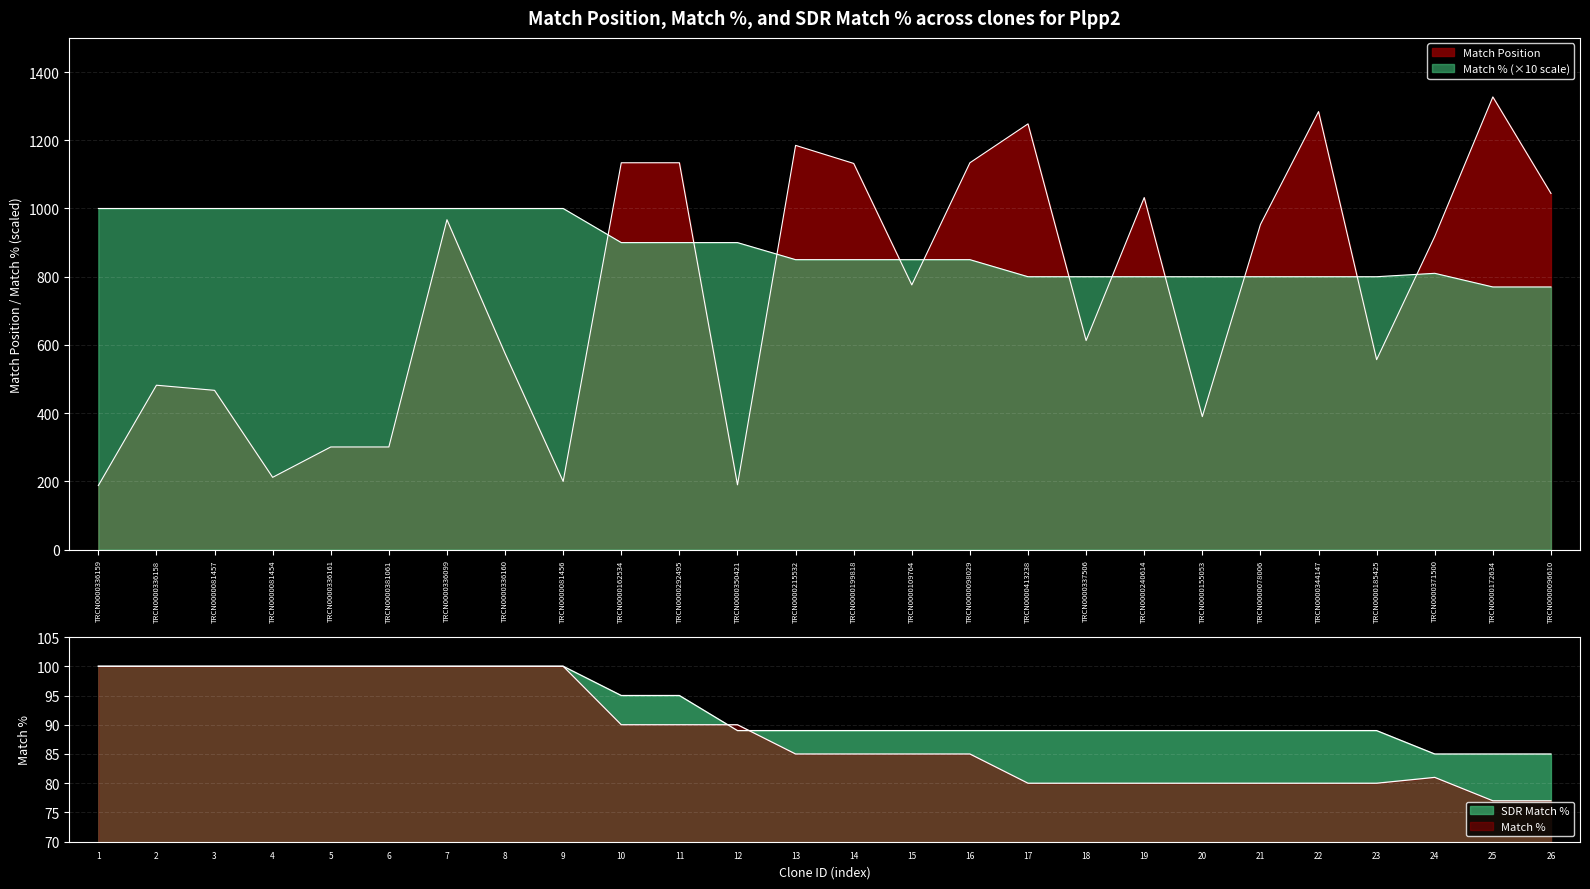

What is the total value across all series at TRCN0000078006?

1842